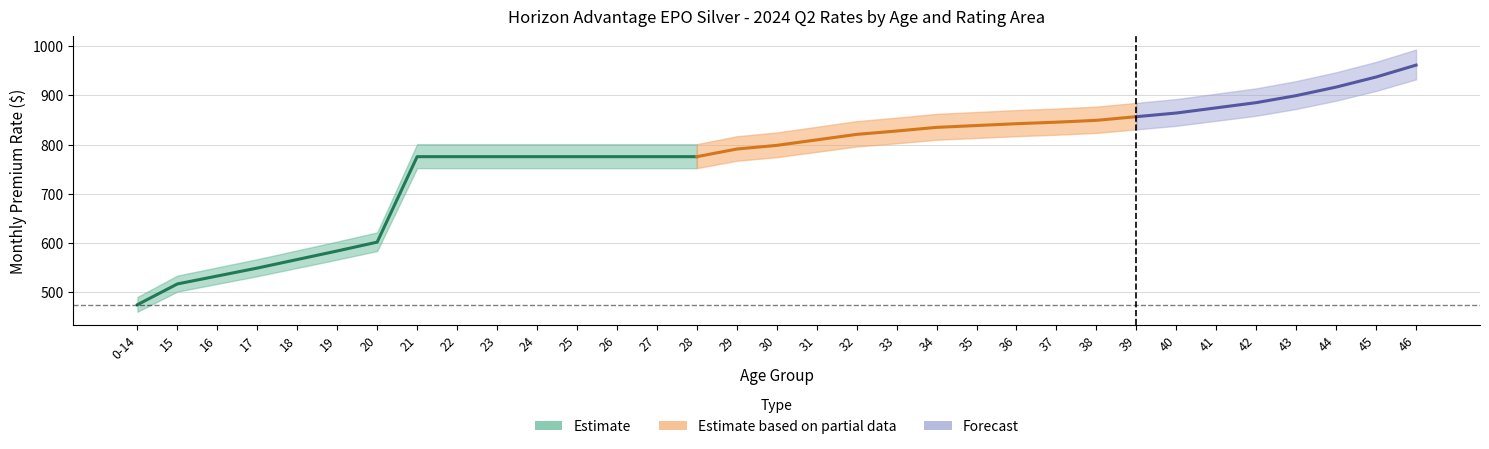

What is the label of the 32nd point from the right?

15